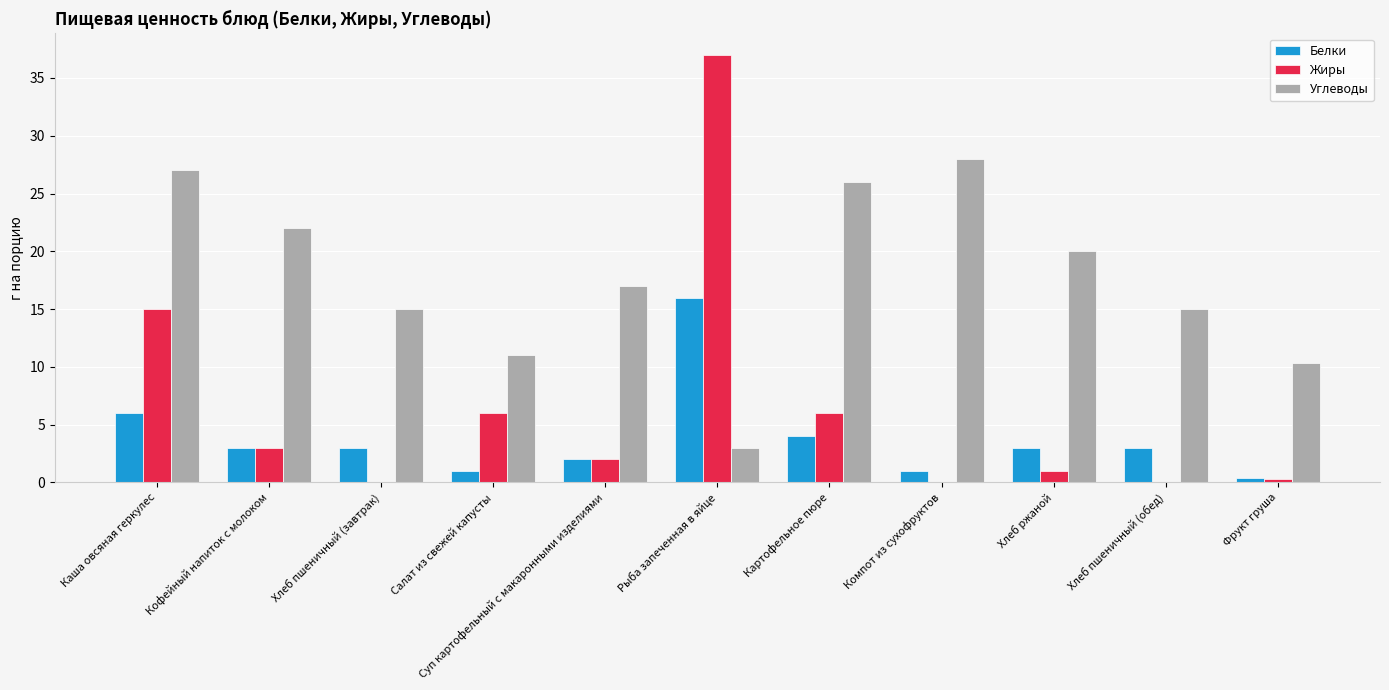

Between Салат из свежей капусты and Компот из сухофруктов, which series saw the biggest shift?

Углеводы